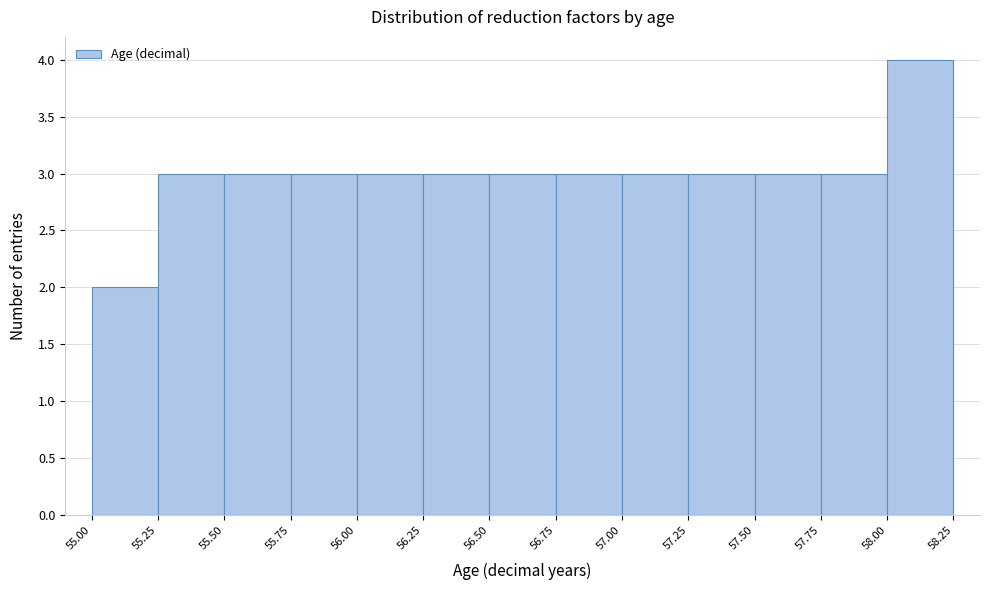

Reading left to right, transcribe this chart: for each bar, give the range it covers on the x-axis and its height. The values are not printed on the chart, so give them approximately, as read against the axis.

55.00 to 55.25: 2
55.25 to 55.50: 3
55.50 to 55.75: 3
55.75 to 56.00: 3
56.00 to 56.25: 3
56.25 to 56.50: 3
56.50 to 56.75: 3
56.75 to 57.00: 3
57.00 to 57.25: 3
57.25 to 57.50: 3
57.50 to 57.75: 3
57.75 to 58.00: 3
58.00 to 58.25: 4